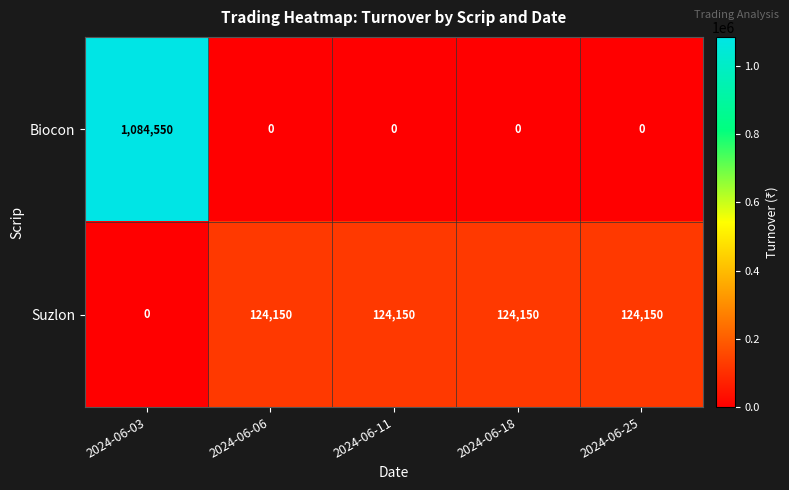

Where is Suzlon nearest to the value 62075?

2024-06-03